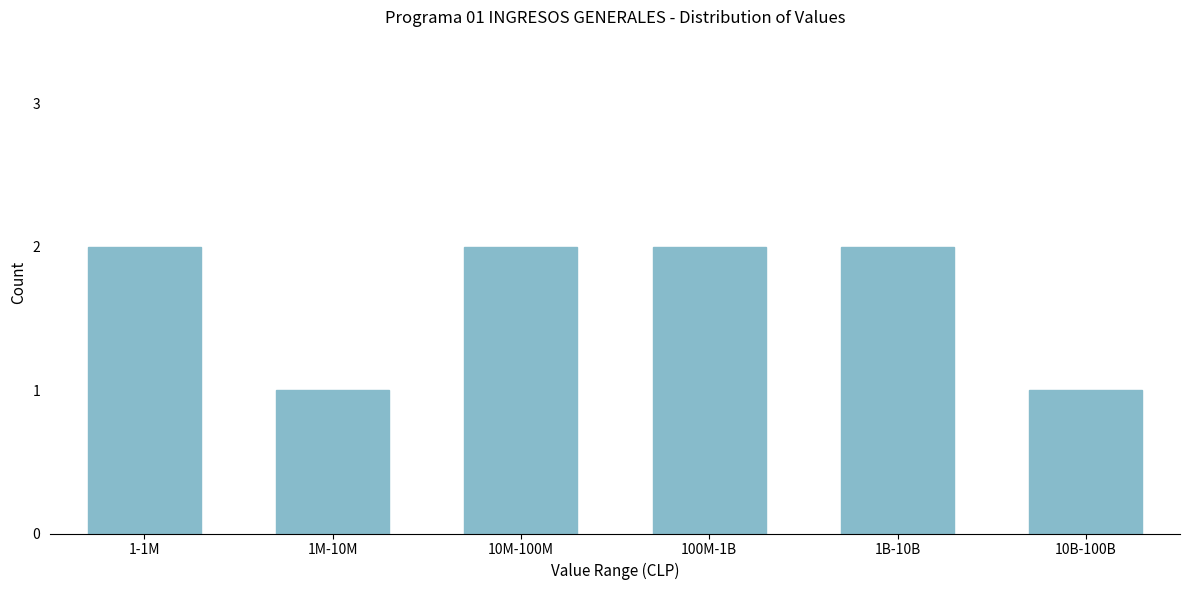

Reading left to right, extract all data points from this chart.

1-1M=2	1M-10M=1	10M-100M=2	100M-1B=2	1B-10B=2	10B-100B=1